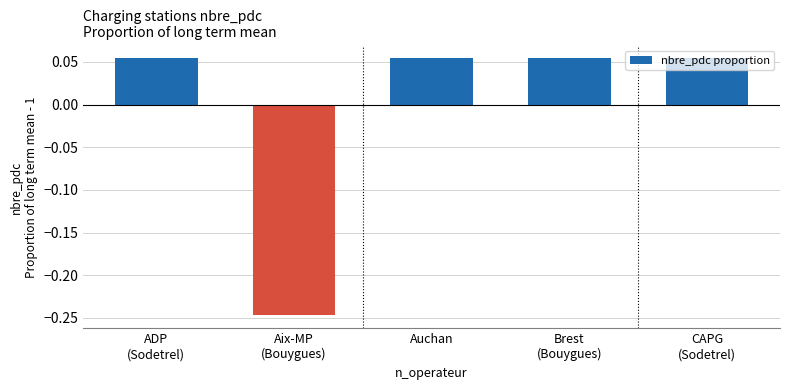

Count the values in the range 0 to 1.

4